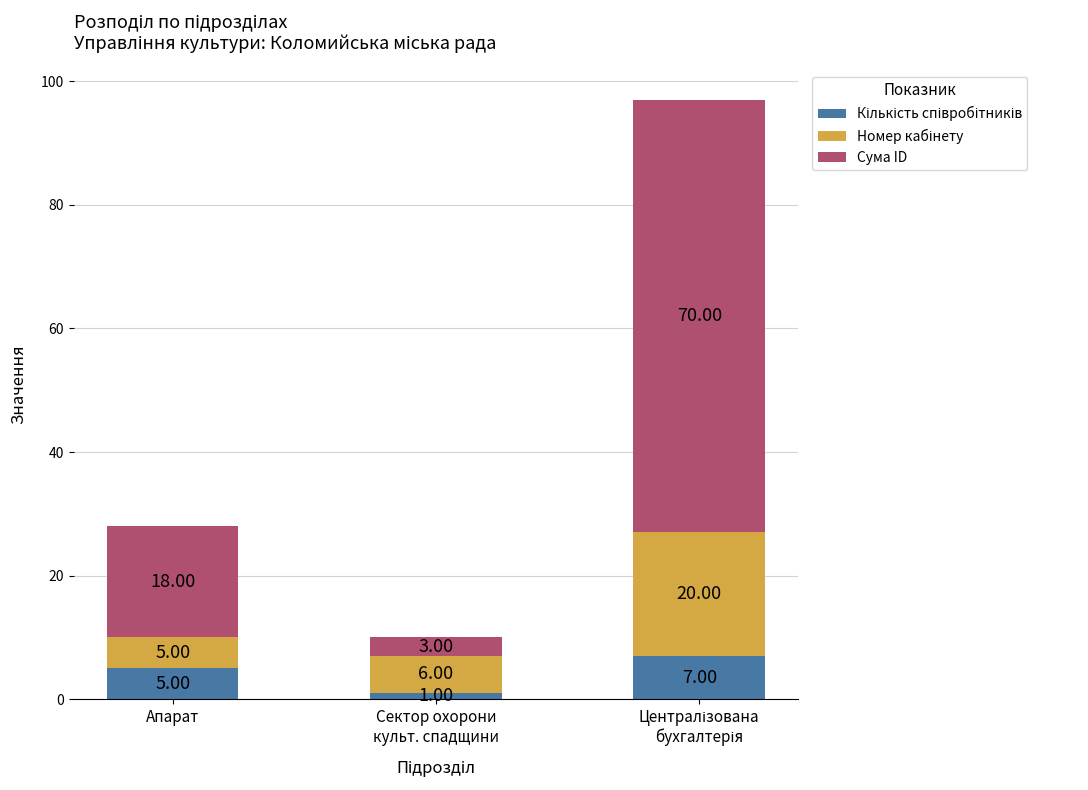

What is the total value across all series at Апарат?

28